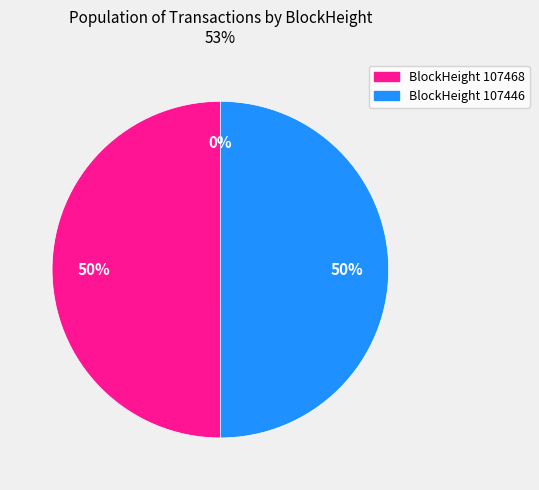

To the nearest percent, what is the difference between the largest and smallest slice percentages?

50%